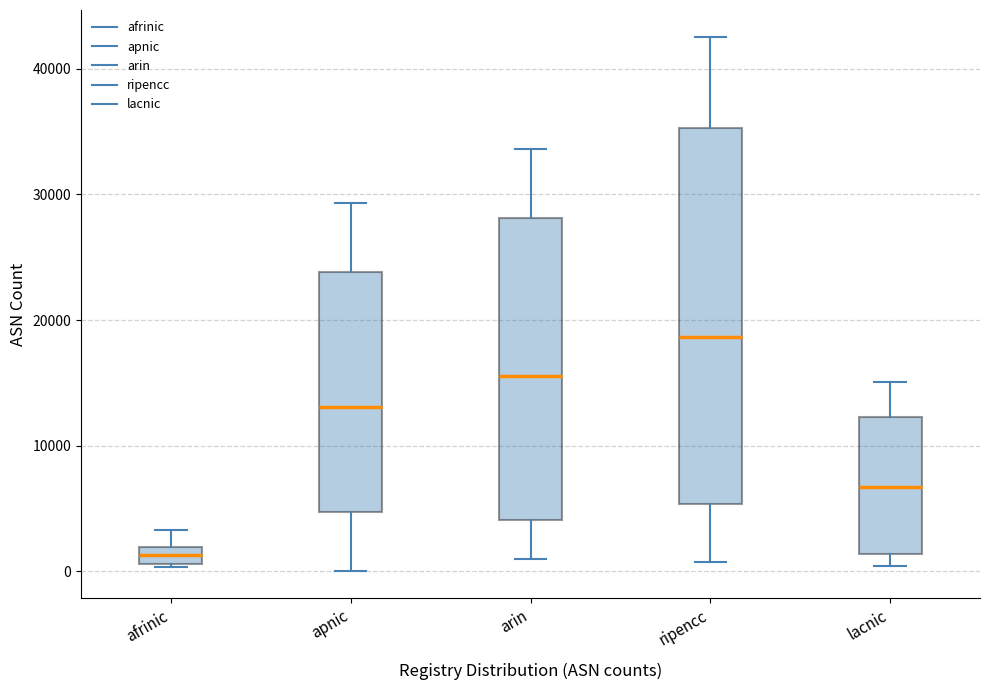

Which box is the tallest, from its lower edge to its upper edge?

ripencc